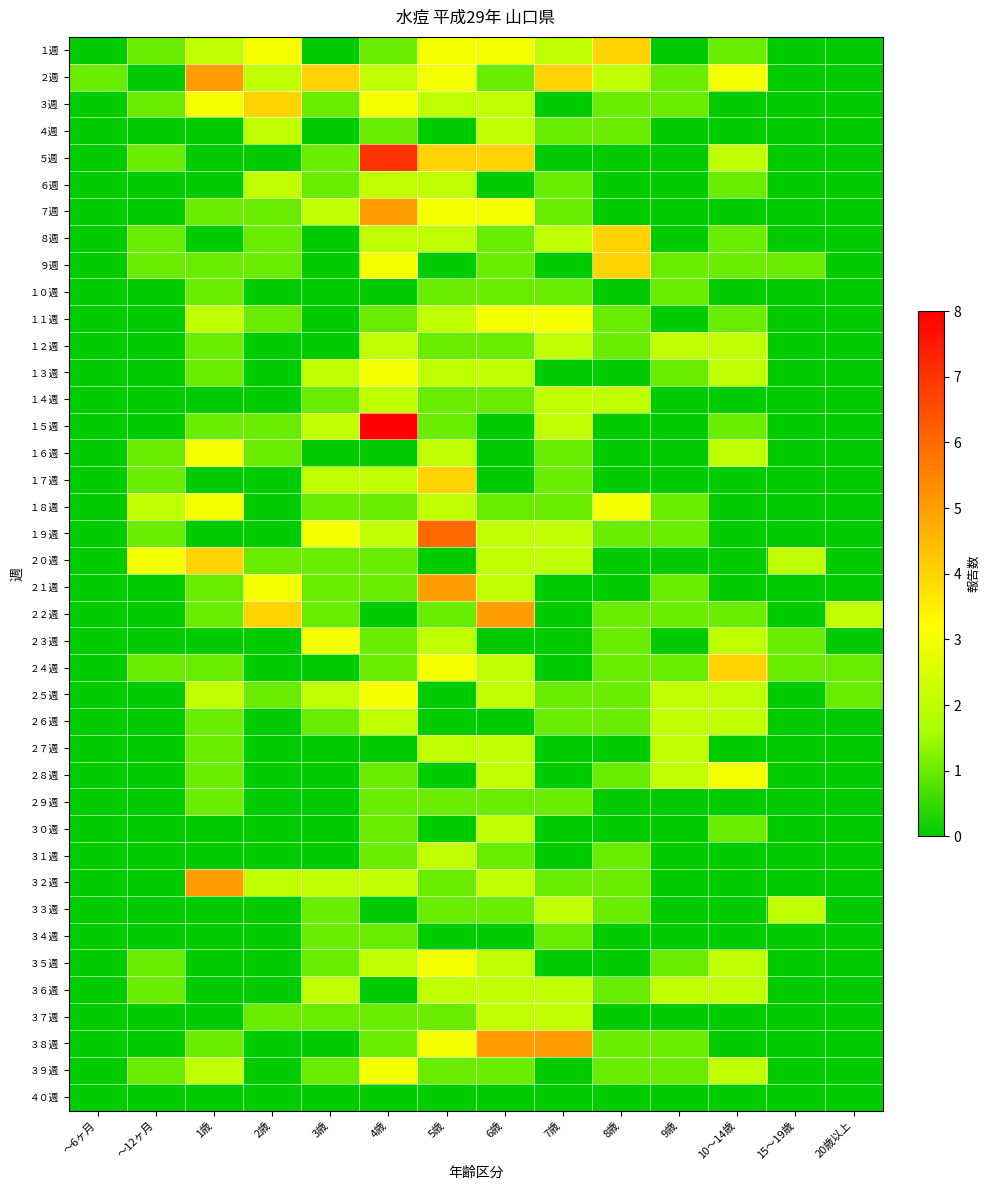

List the series in order of their peak value, lowest first.

４０週, １０週, ２９週, ３４週, ４週, ６週, １２週, １４週, ２６週, ２７週, ３０週, ３１週, ３３週, ３６週, ３７週, １１週, １３週, １６週, １８週, ２３週, ２５週, ２８週, ３５週, ３９週, １週, ３週, ８週, ９週, １７週, ２０週, ２４週, ２週, ７週, ２１週, ２２週, ３２週, ３８週, １９週, ５週, １５週